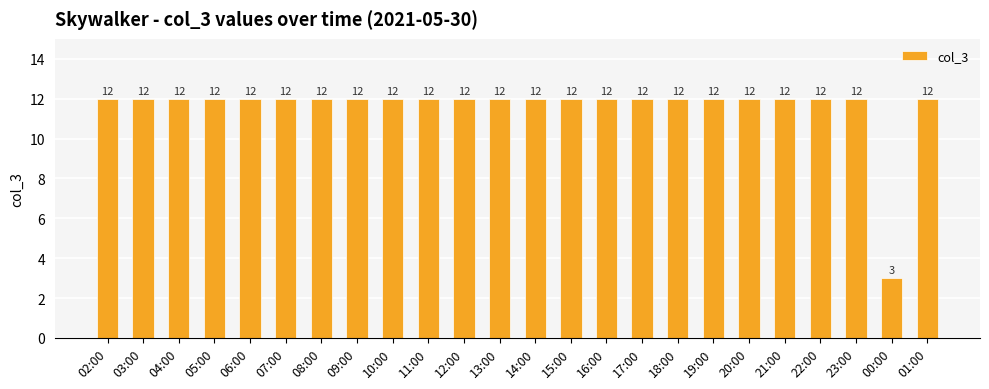

Which label corresponds to the smallest value in the chart?

00:00